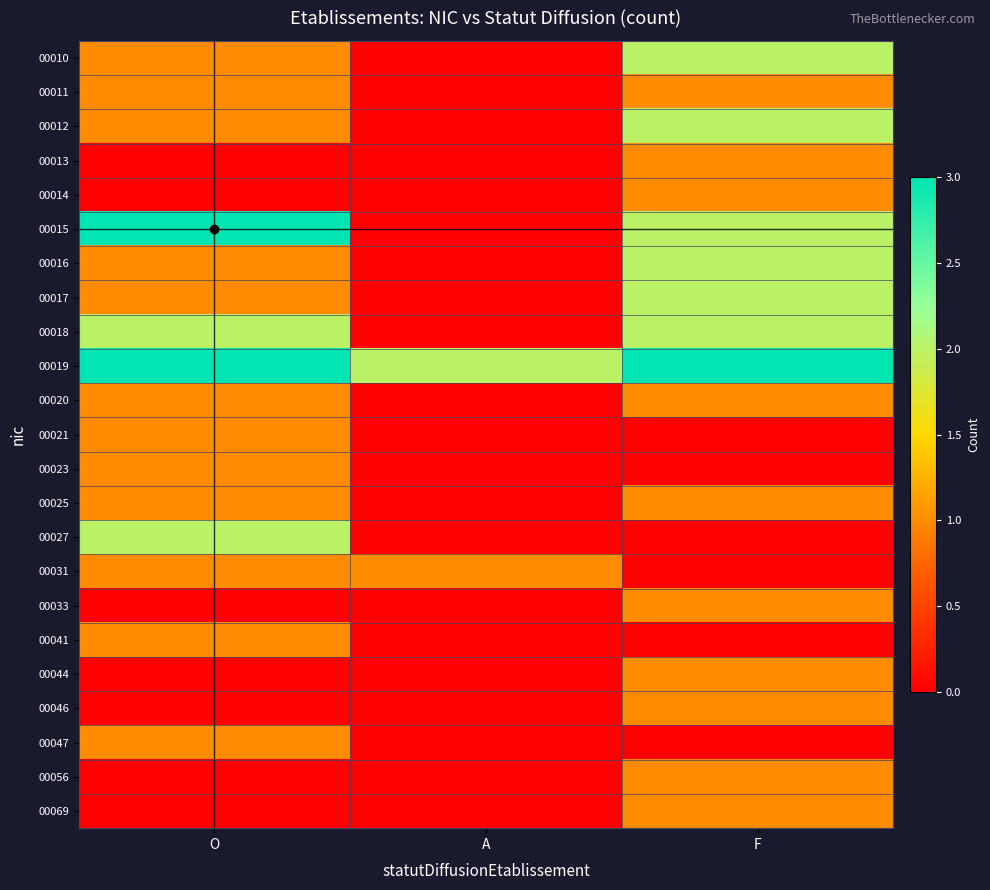

Which series has the largest total across all categories?

00019